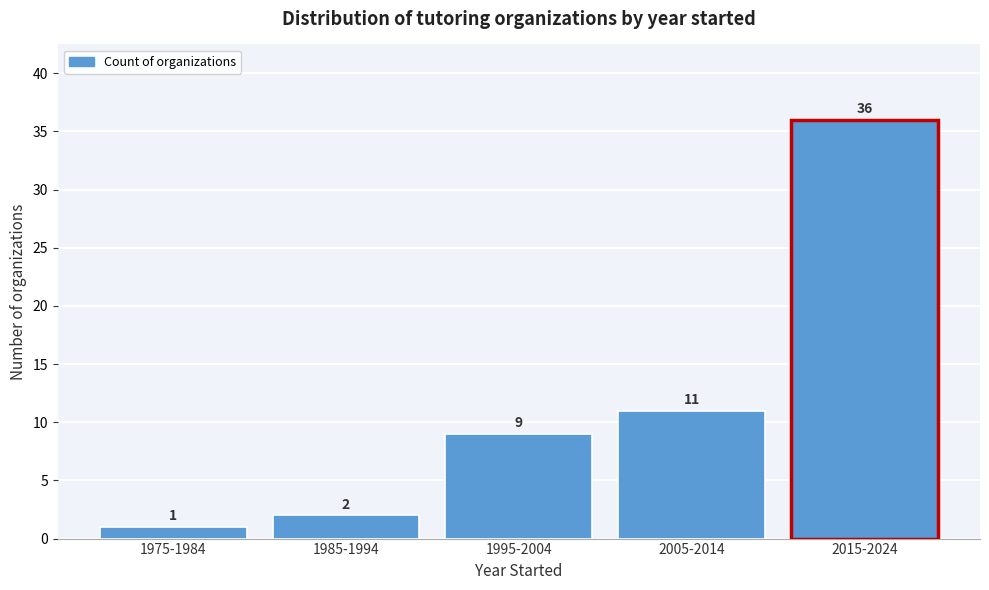

Reading left to right, what are all the values shown in this chart?

1	2	9	11	36